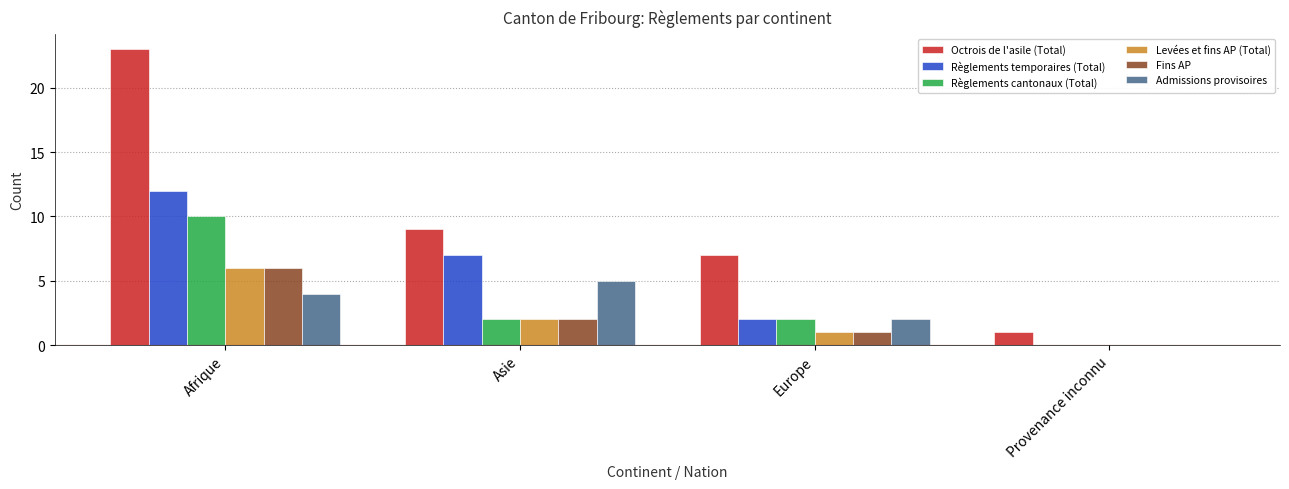

What is the maximum value for Règlements temporaires (Total)?

12